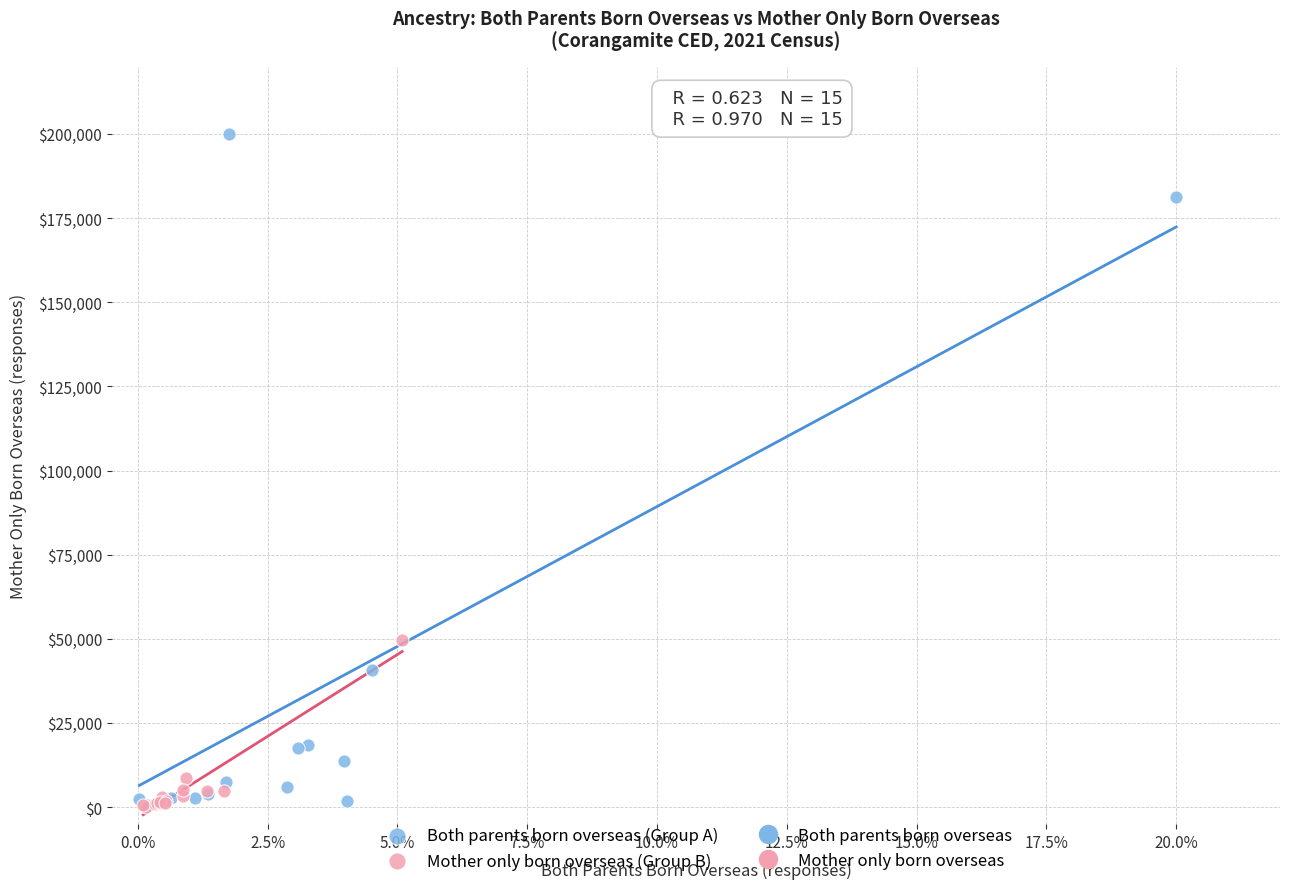

Which series has the largest Y range (max minus min)?

Both parents born overseas (Group A)